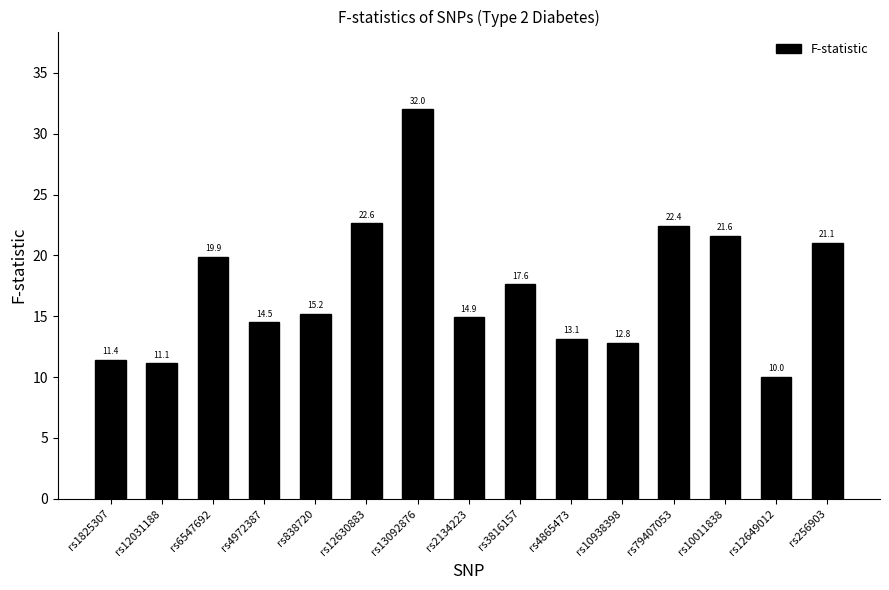

Is it true that the value at rs3816157 is 17.6?

True